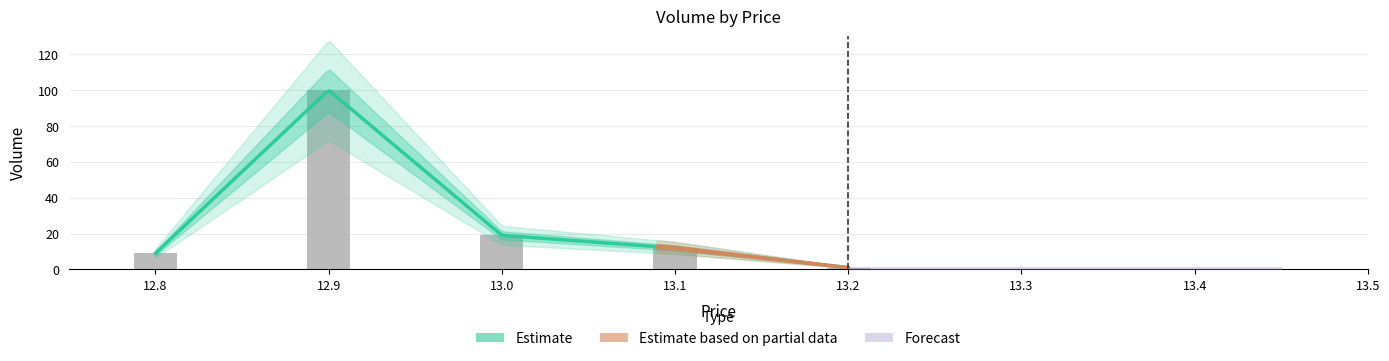

Are the bars grouped side by side (vs. stacked)?

No